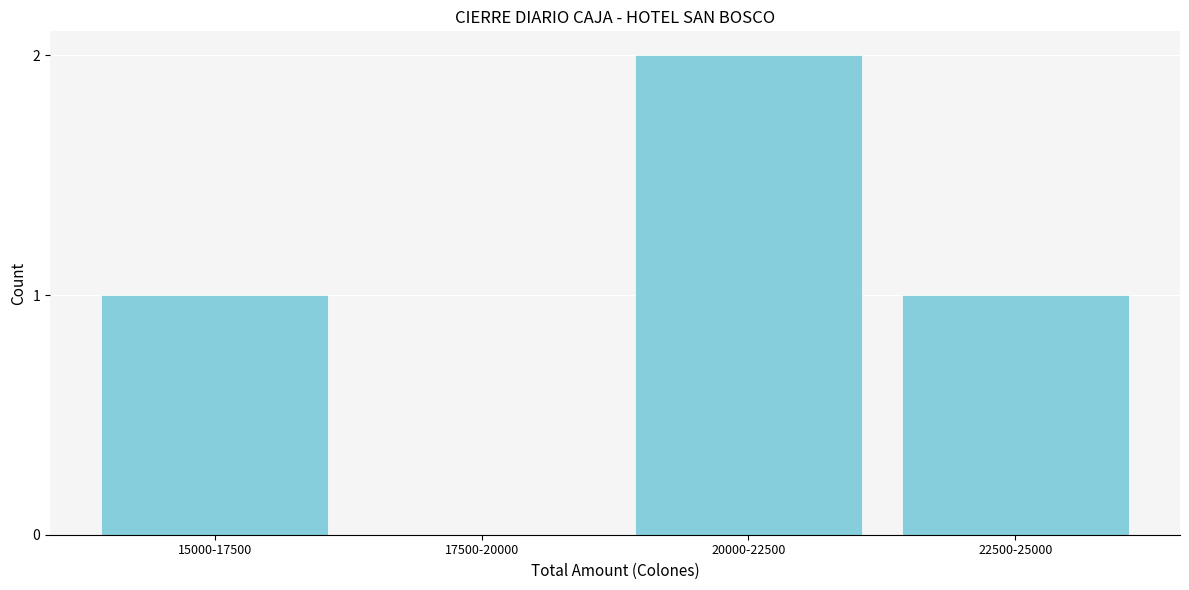

Reading left to right, extract all data points from this chart.

15000-17500=1	17500-20000=0	20000-22500=2	22500-25000=1